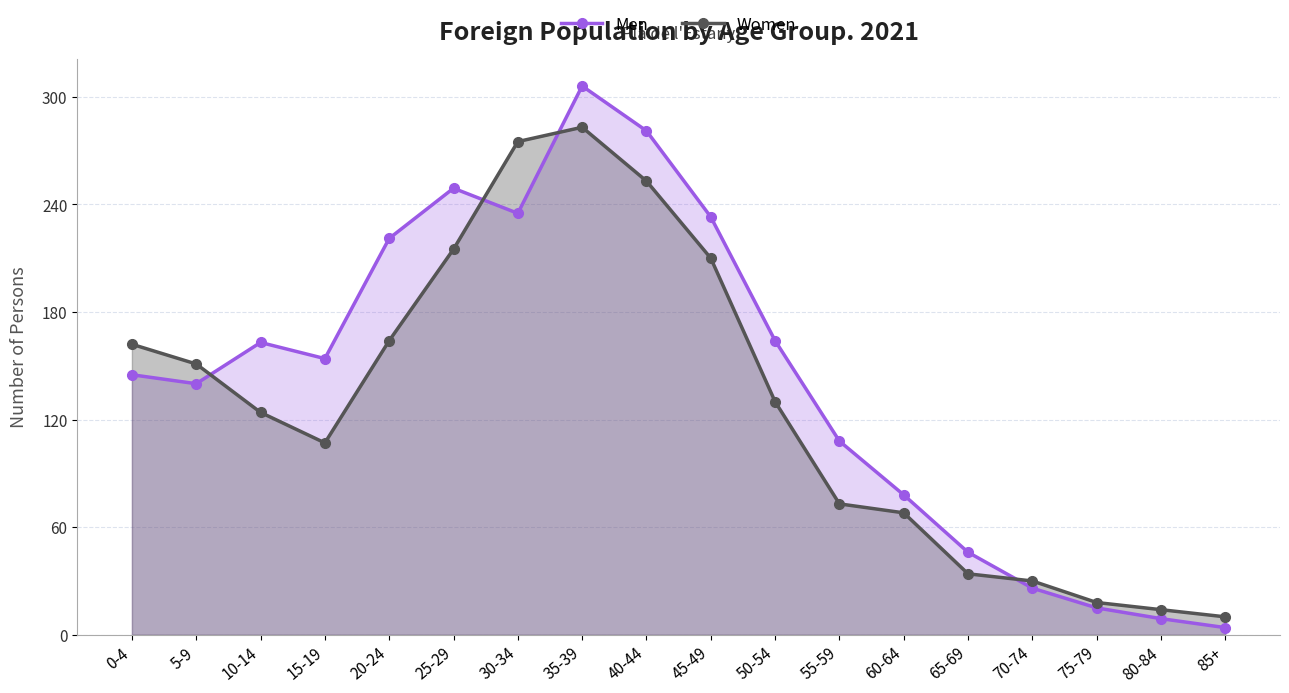

At which category does Men reach its first local peak?

10-14